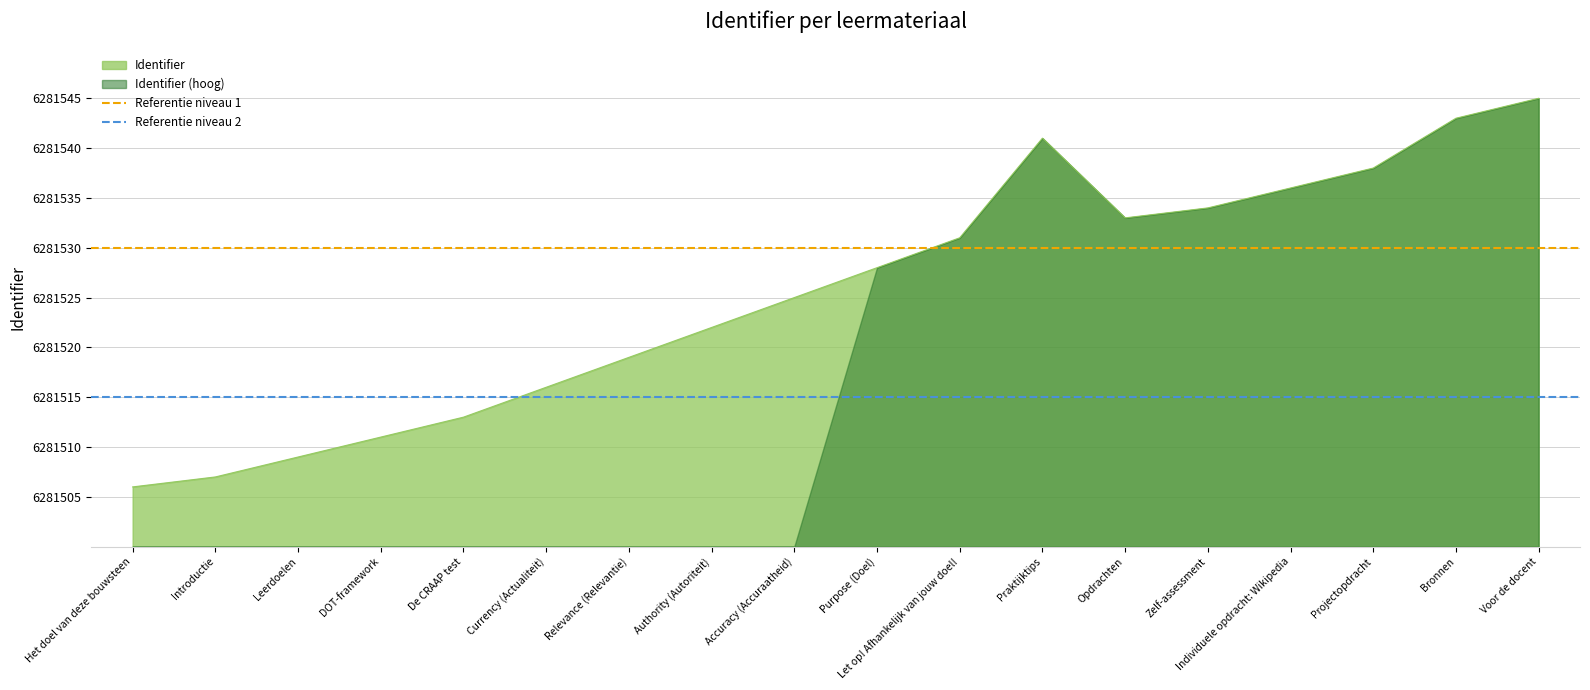

At which category does the chart reach its minimum across all series?

Het doel van deze bouwsteen